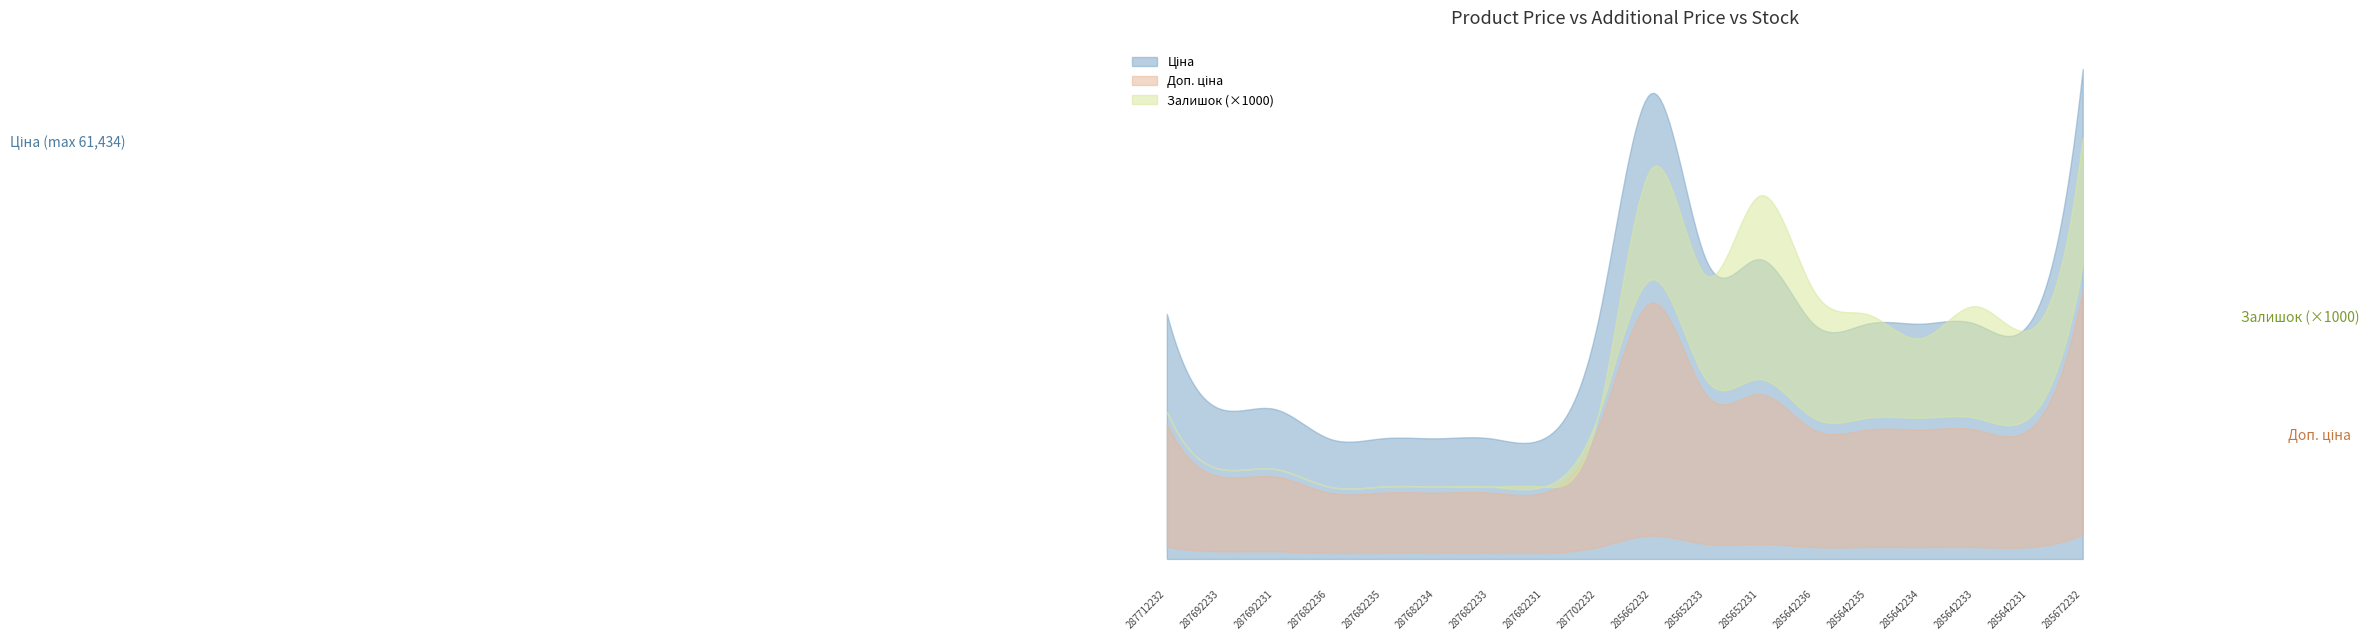

How many lines are shown in the chart?

3